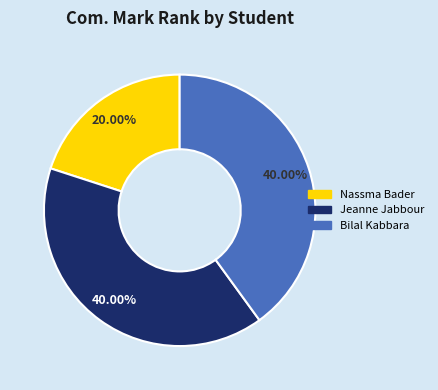

What is the smallest slice in the pie chart?

Nassma Bader